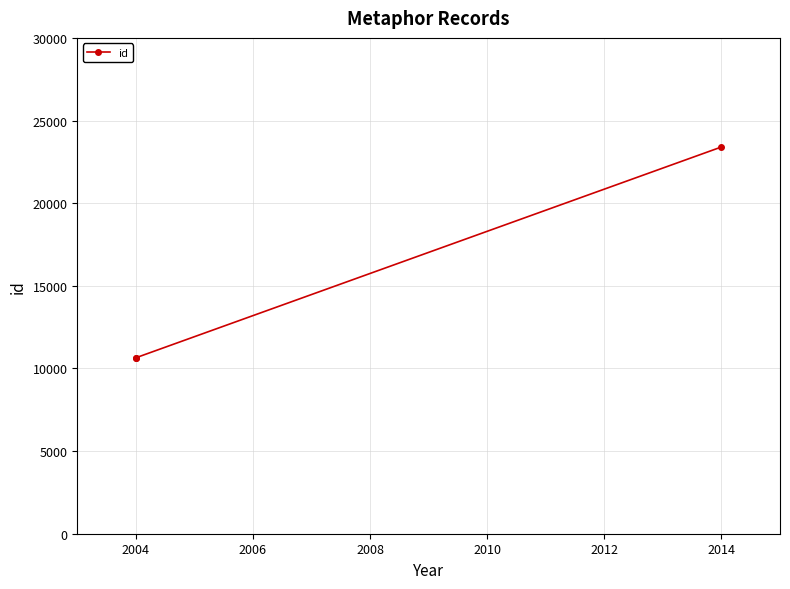

Does the chart have visible grid lines?

Yes